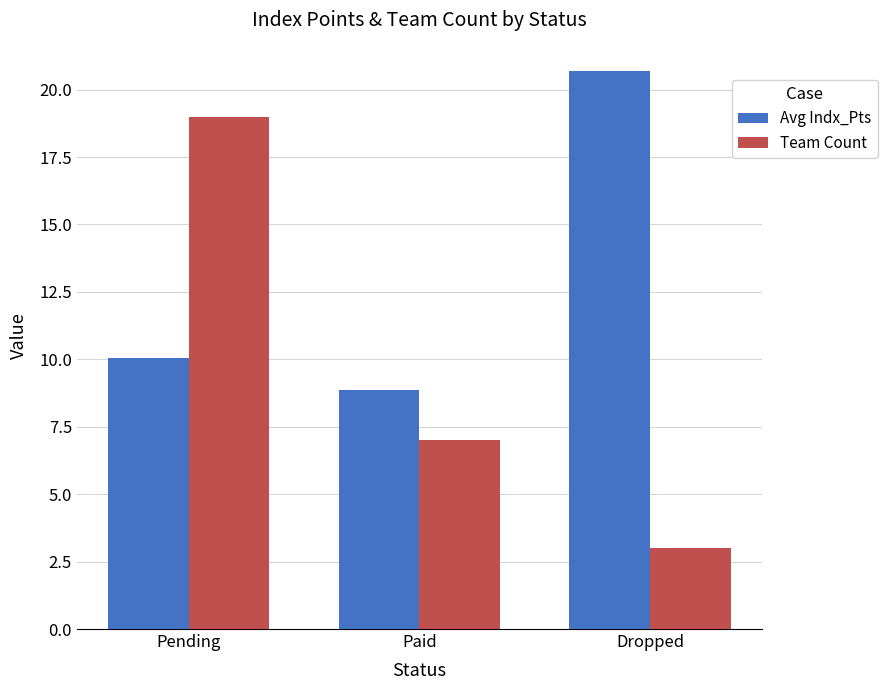

What is the label of the 2nd bar from the right?

Paid